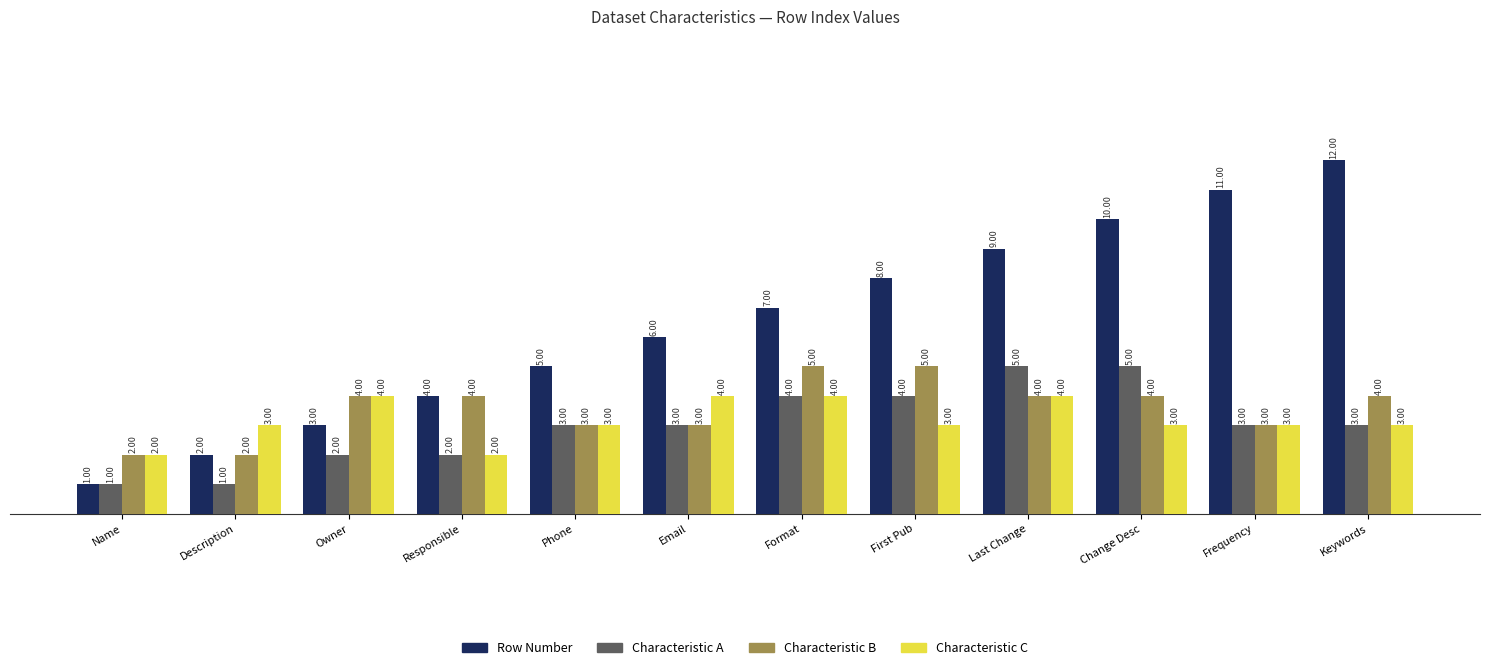

What is the maximum value for Characteristic A?

5